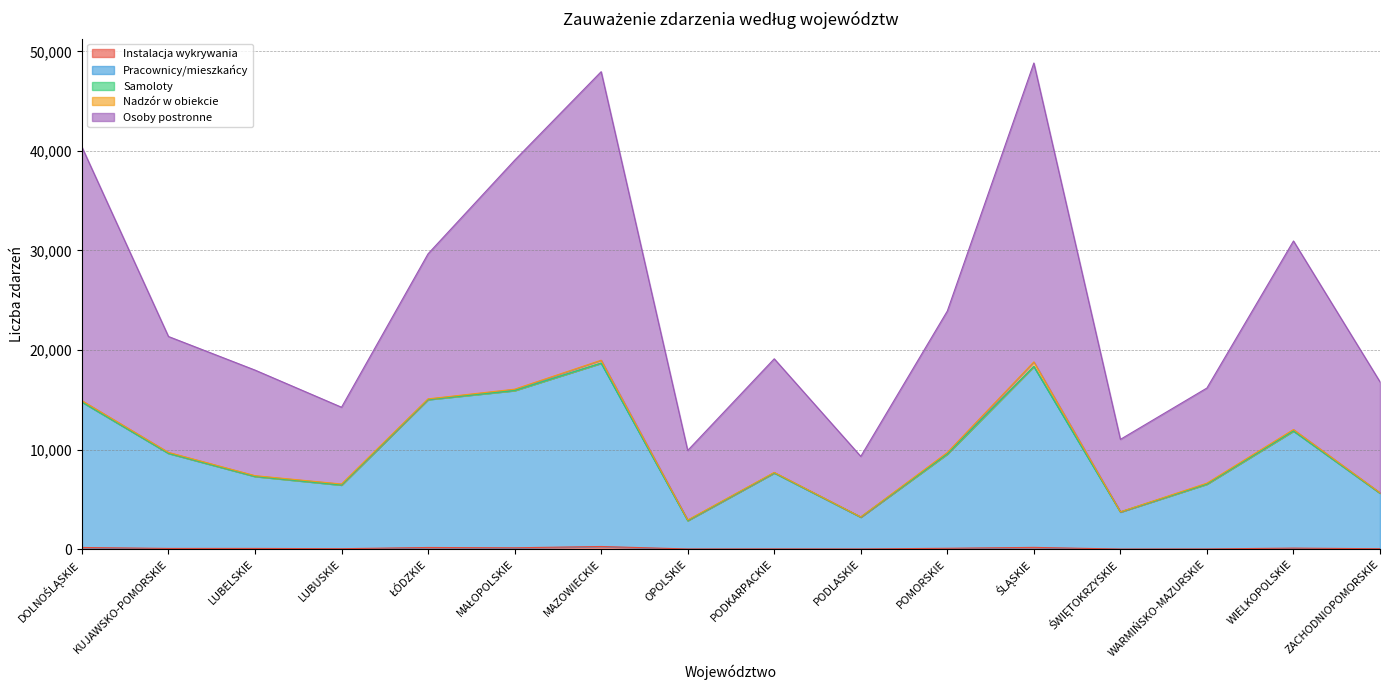

What is the value of the Pracownicy/mieszkańcy point at the 8th from the left?

2868